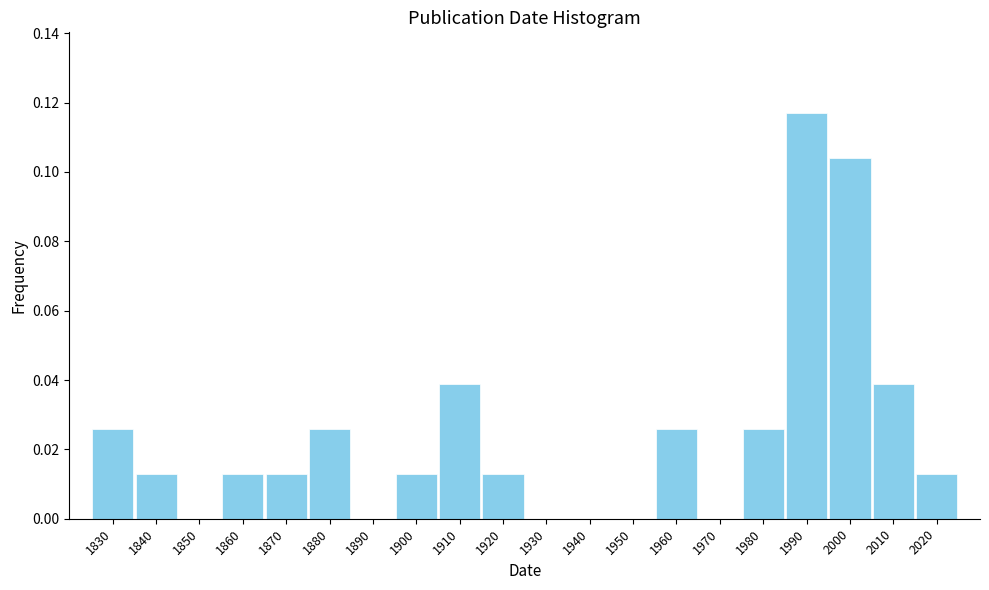

What is the sum of all values?

0.5